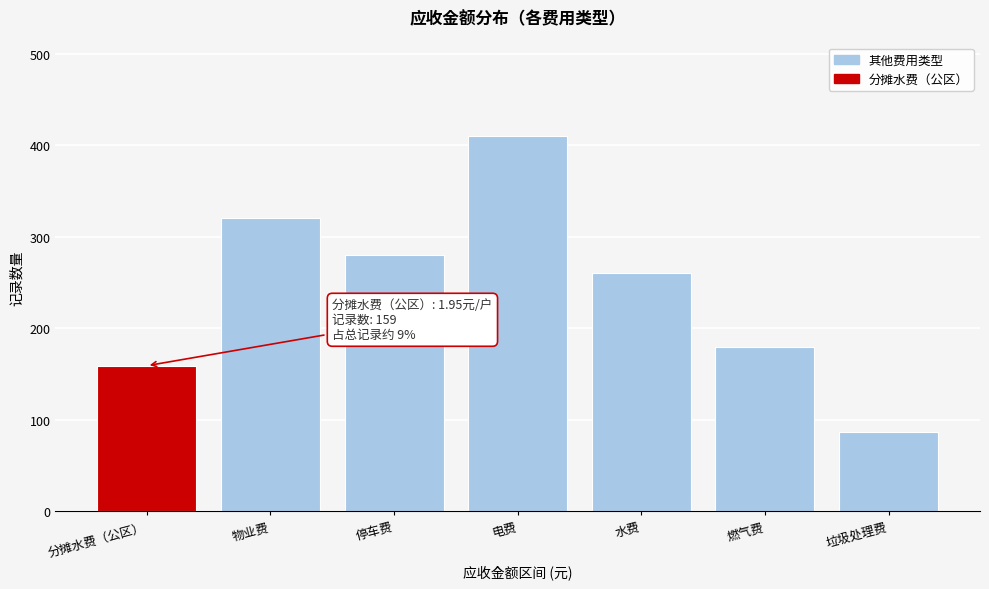

Reading left to right, what are all the values shown in this chart?

分摊水费（公区）=159	物业费=320	停车费=280	电费=410	水费=260	燃气费=180	垃圾处理费=86